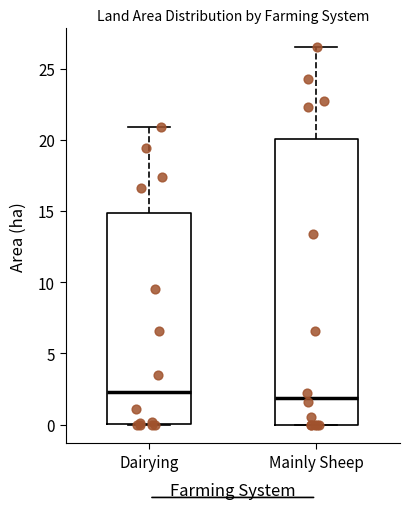

Comparing the boxes themselves (not the whiskers), which one is the tallest?

Mainly Sheep